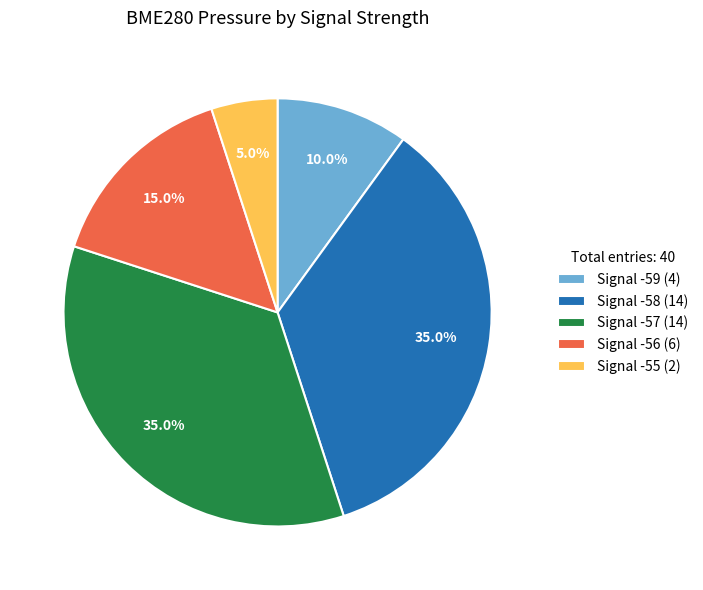

Which slice is the smallest?

Signal -55 (2)